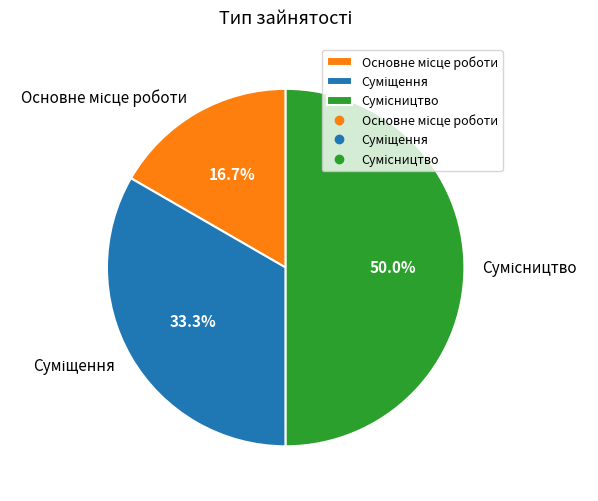

To the nearest percent, what is the combined percentage of Сумісництво and Основне місце роботи?

67%